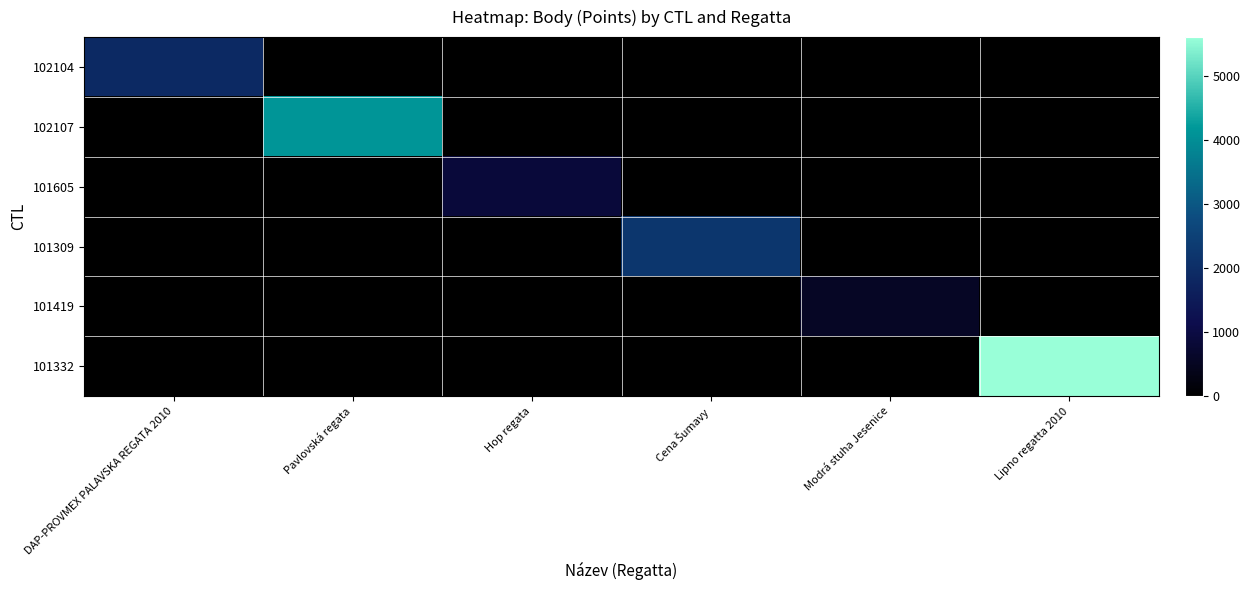

At how many categories does at least one series exceed 4249?

1